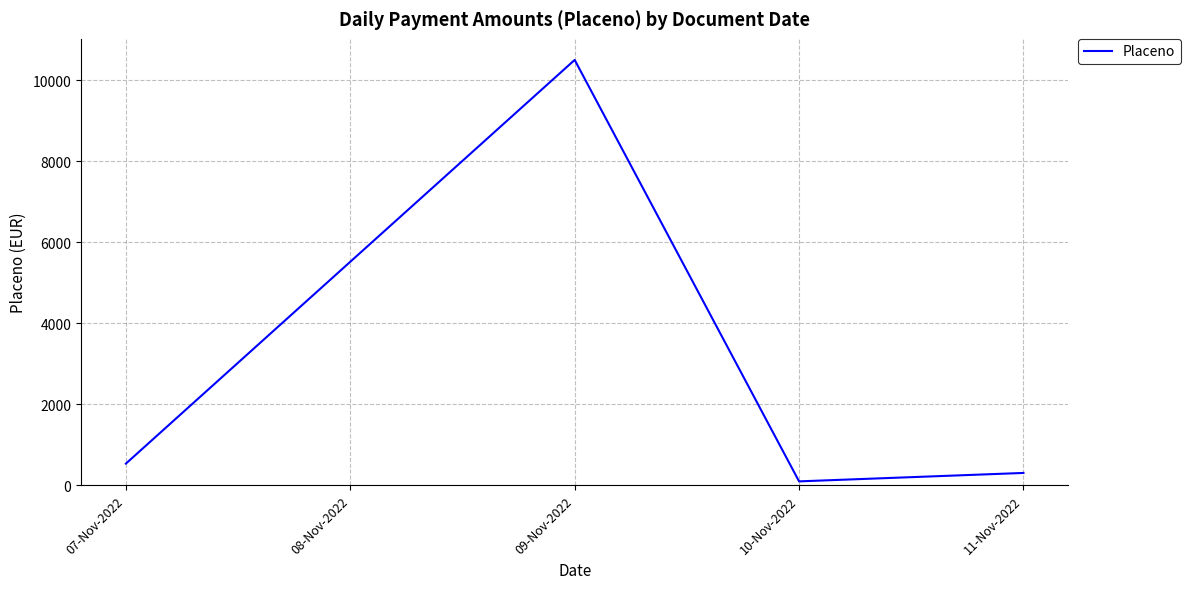

What is the minimum value shown in the chart?

99.0